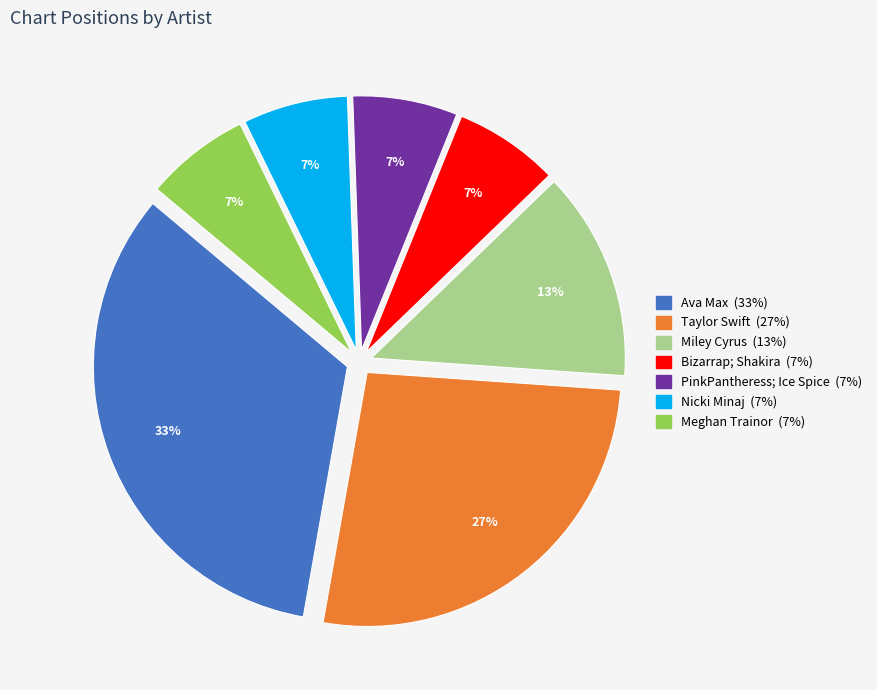

Is it true that Bizarrap; Shakira is 7% of the pie?

True